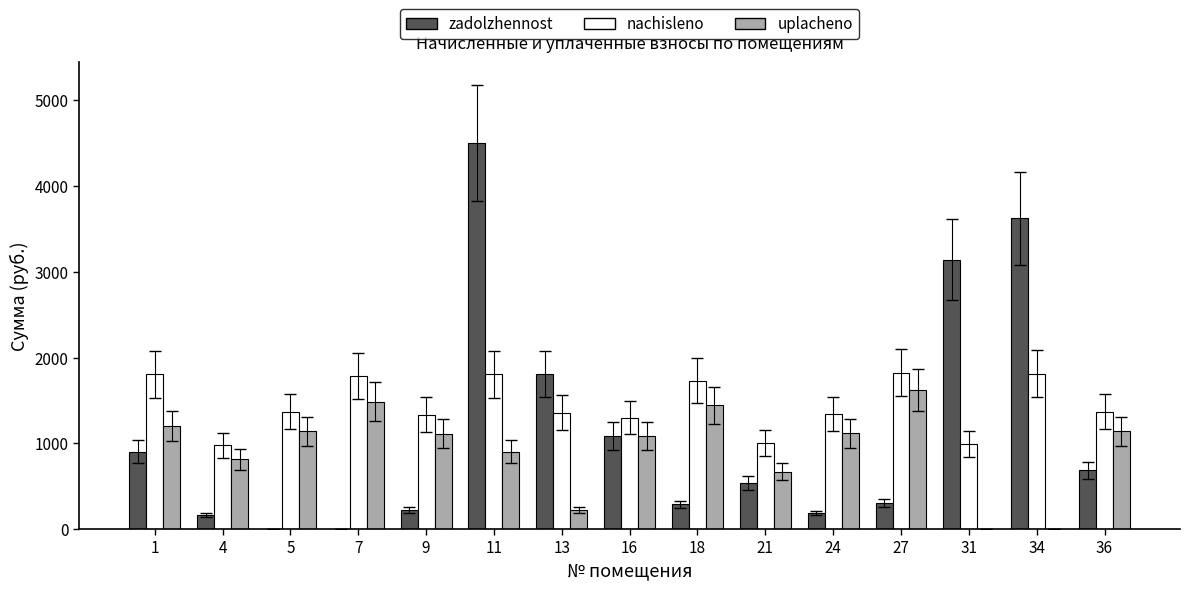

Which category has the highest value across all series?

11